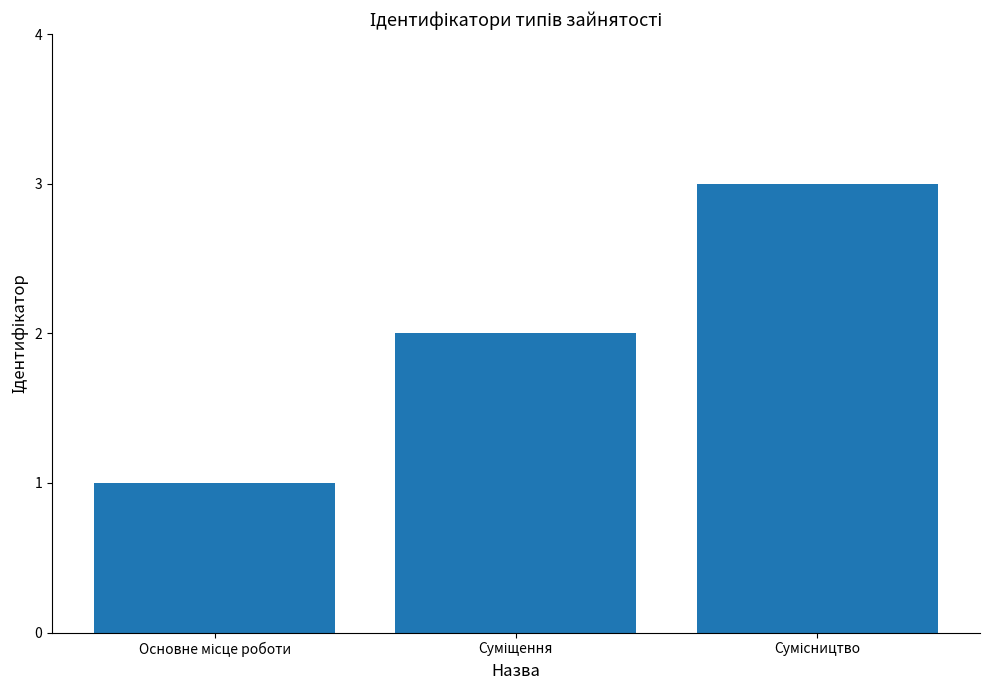

What is the difference between the maximum and minimum values?

2